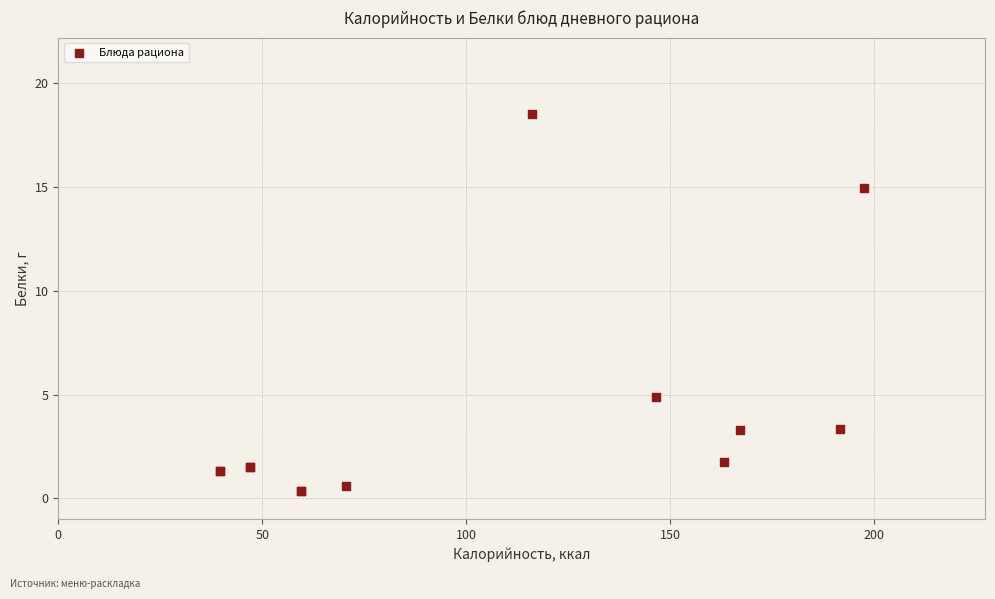

What Y value in the scatter plot is closest to 9?

4.9